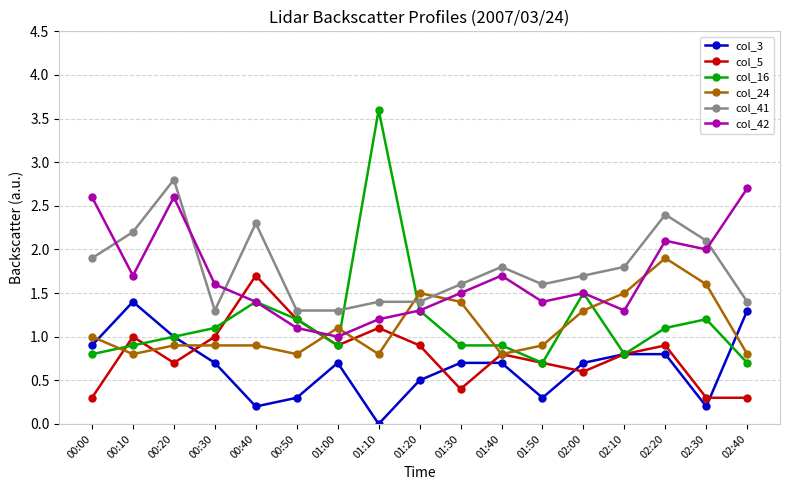

How many times do col_24 and col_41 cross each other?

2